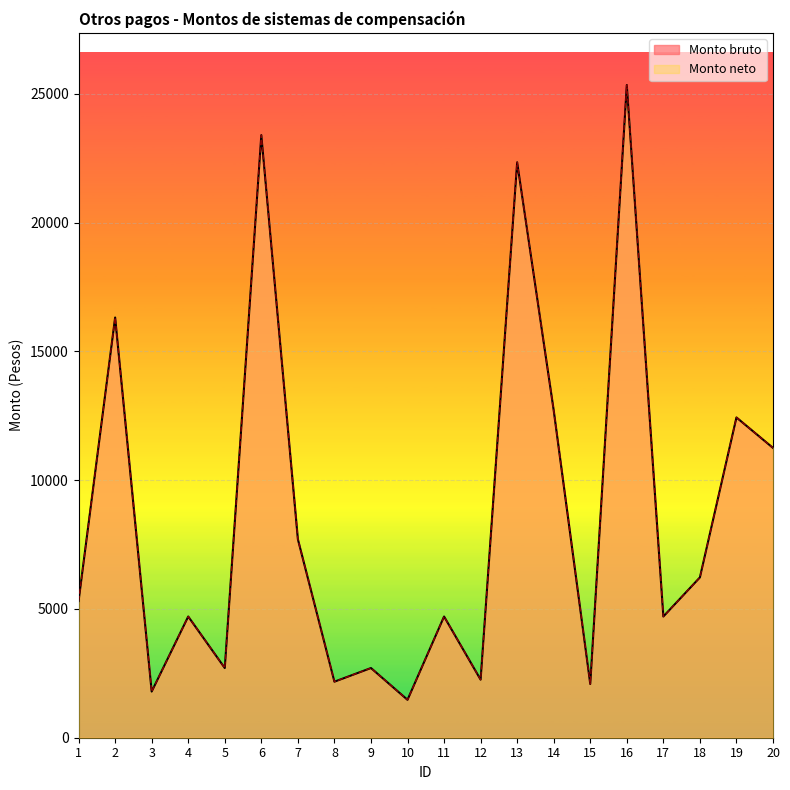

Where is the first local minimum for Monto neto?

3